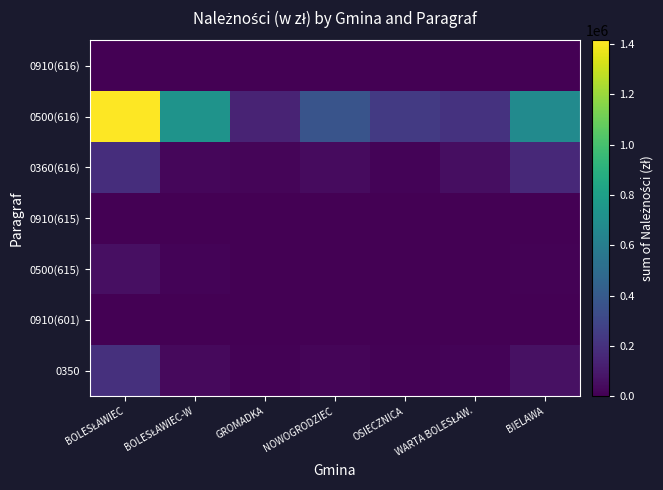

How many data points does each series have?

7